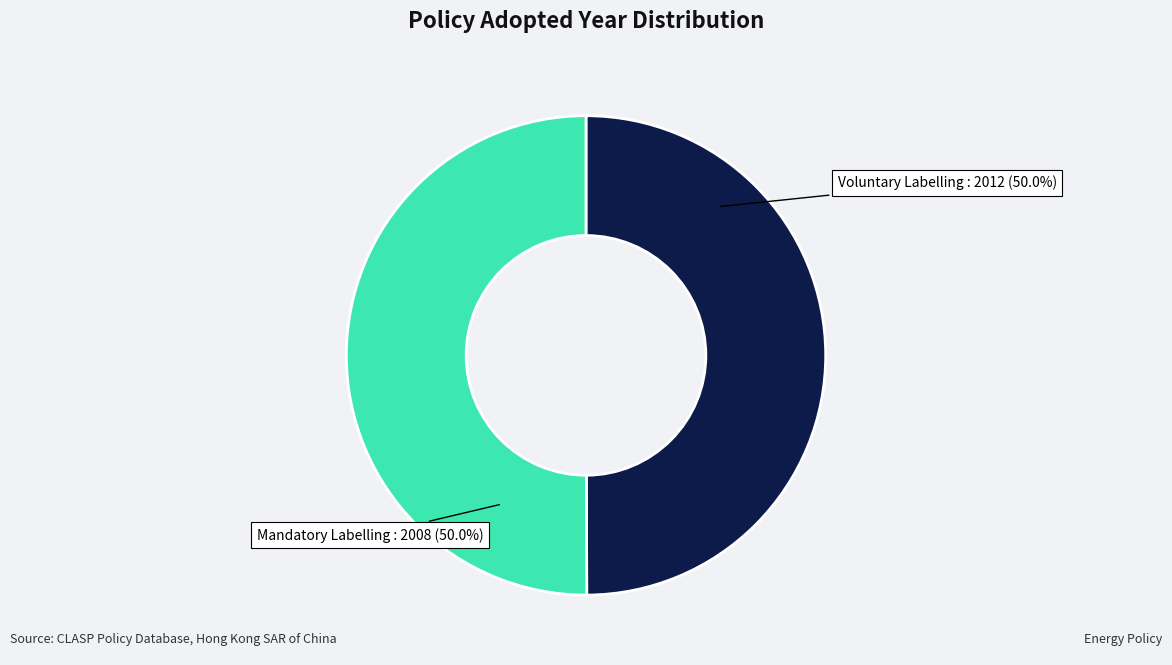

Count the number of slices in the pie.

2